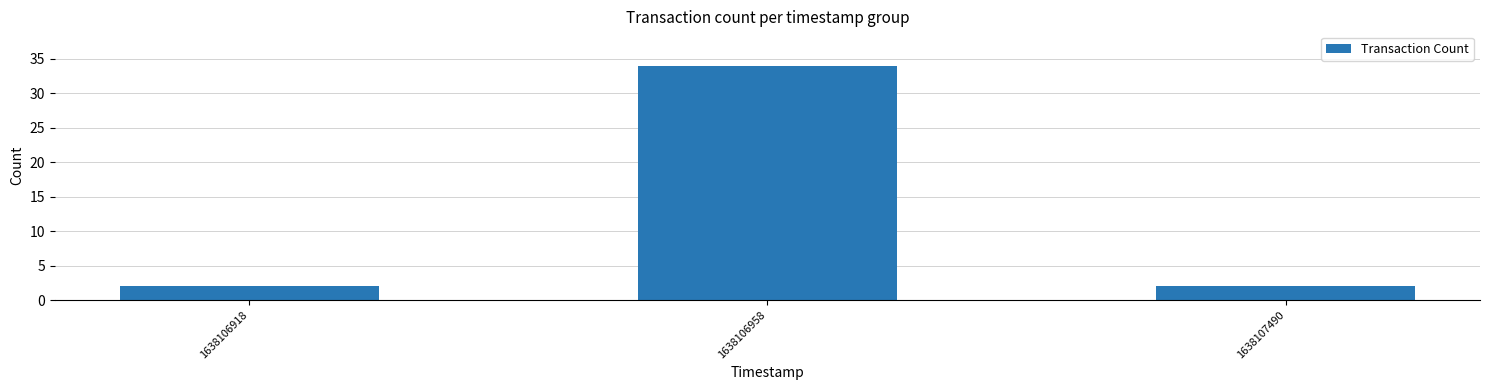

What is the average value?

13